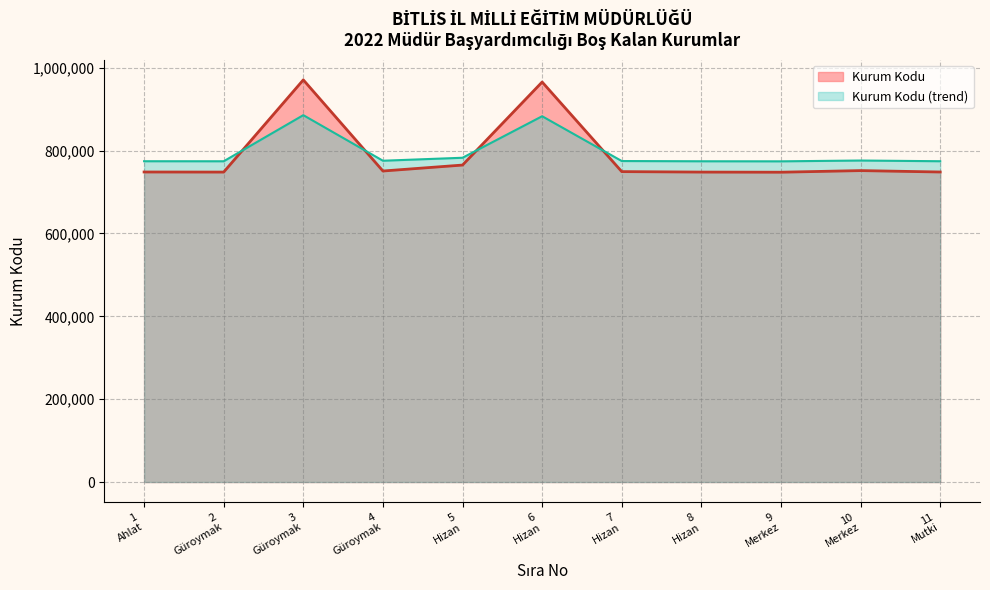

Rank the series by their maximum value, from lowest to highest.

Kurum Kodu (trend), Kurum Kodu